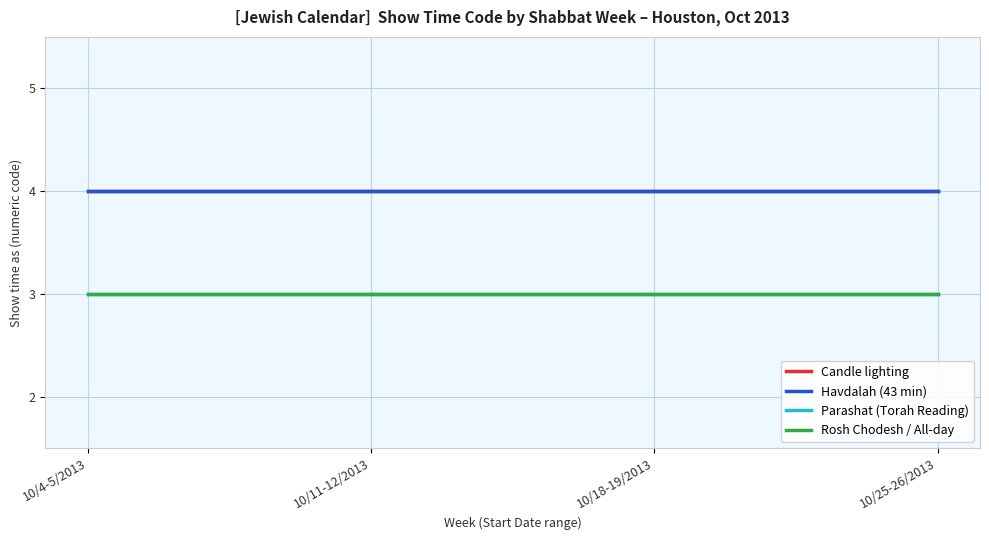

Does the chart display data point markers on the line(s)?

No